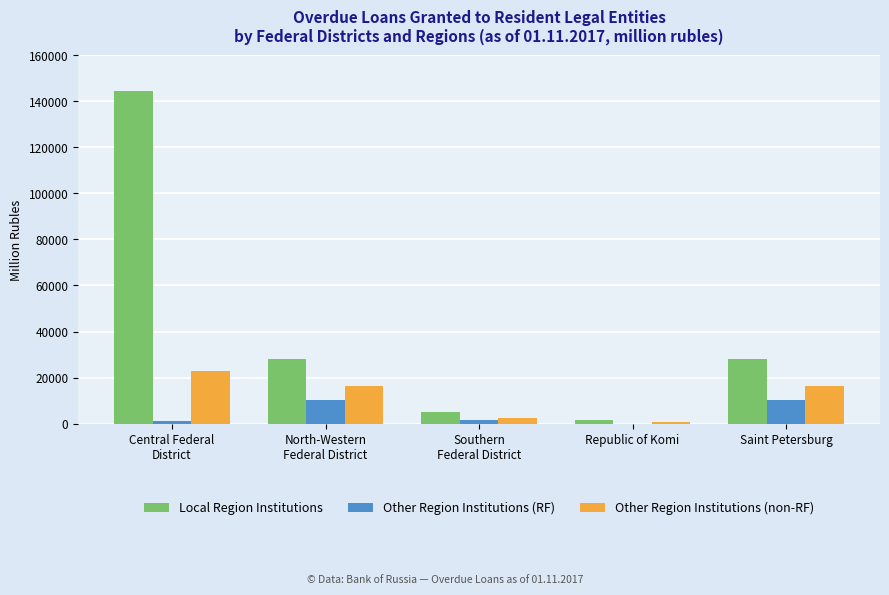

Are the bars horizontal?

No